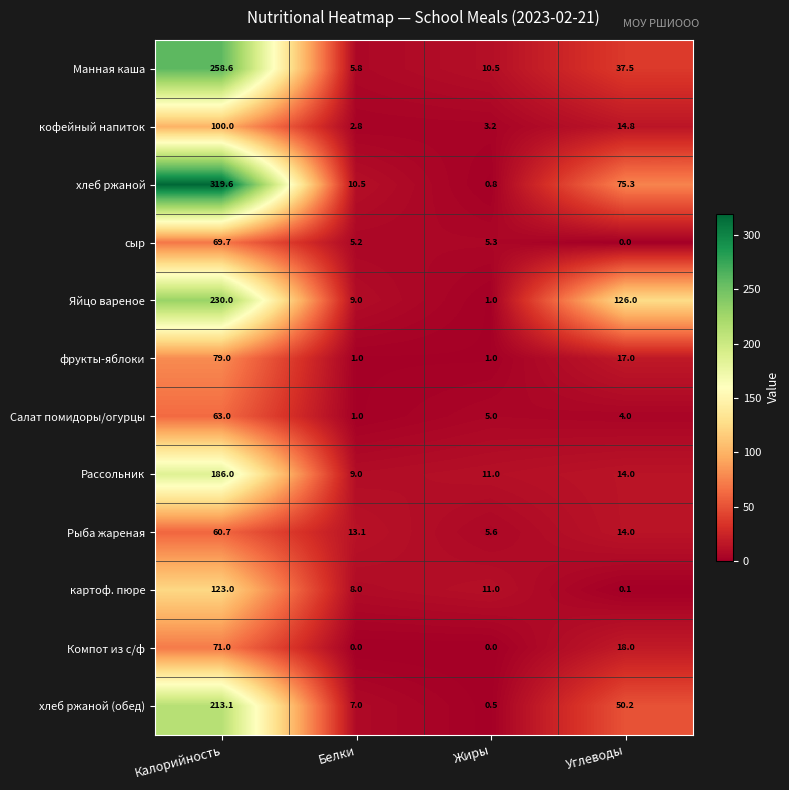

Rank the categories by Манная каша value from lowest to highest.

Белки, Жиры, Углеводы, Калорийность